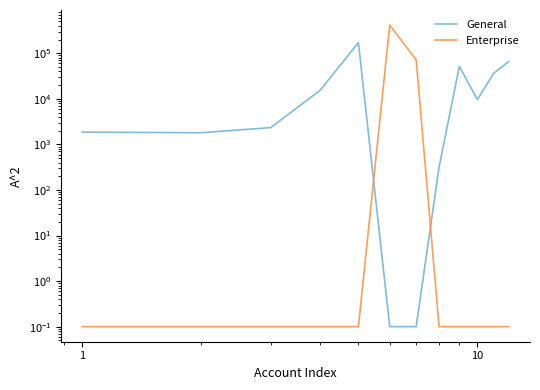

What value does the Enterprise series have at 10?

0.1